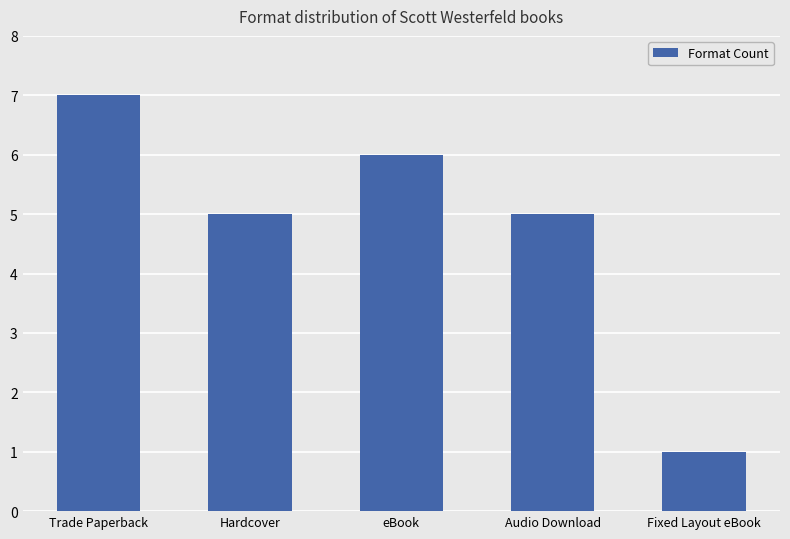

True or false: the data shows 6 at eBook.

True